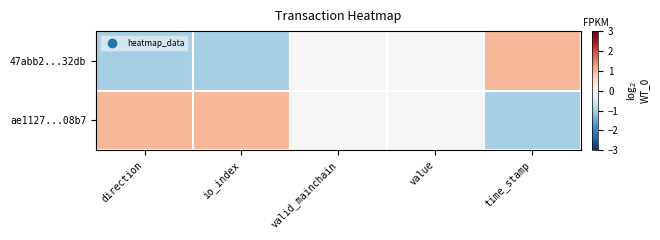

At which category does the chart reach its minimum across all series?

direction